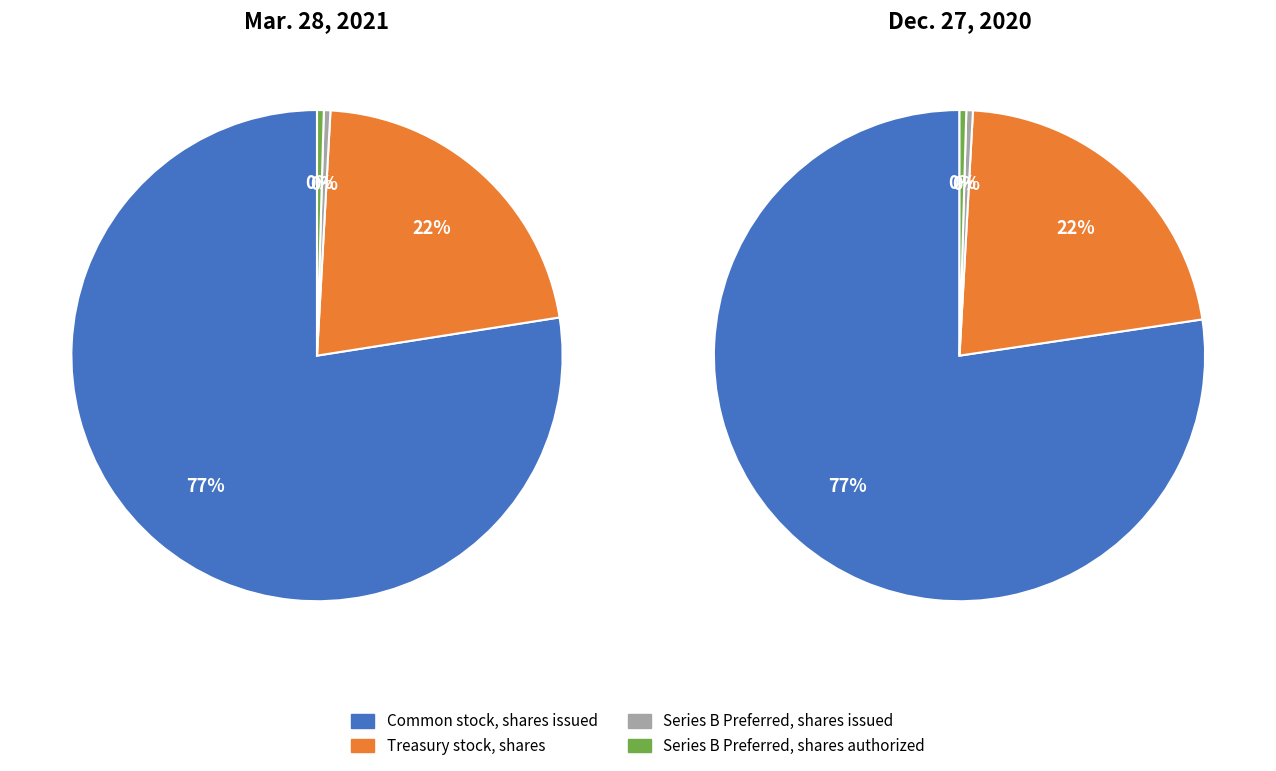

Which slice is the smallest?

Series B Preferred, shares issued